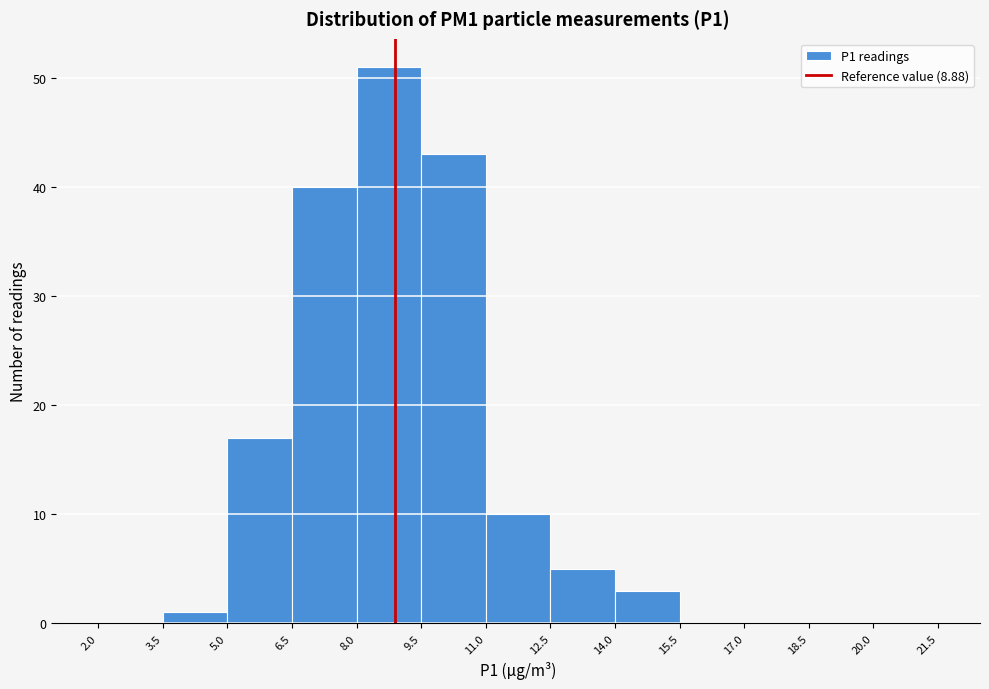

Reading left to right, transcribe this chart: for each bar, give the range it covers on the x-axis and its height. The values are not printed on the chart, so give them approximately, as read against the axis.

2.0 to 3.5: 0
3.5 to 5.0: 1
5.0 to 6.5: 17
6.5 to 8.0: 40
8.0 to 9.5: 51
9.5 to 11.0: 43
11.0 to 12.5: 10
12.5 to 14.0: 5
14.0 to 15.5: 3
15.5 to 17.0: 0
17.0 to 18.5: 0
18.5 to 20.0: 0
20.0 to 21.5: 0